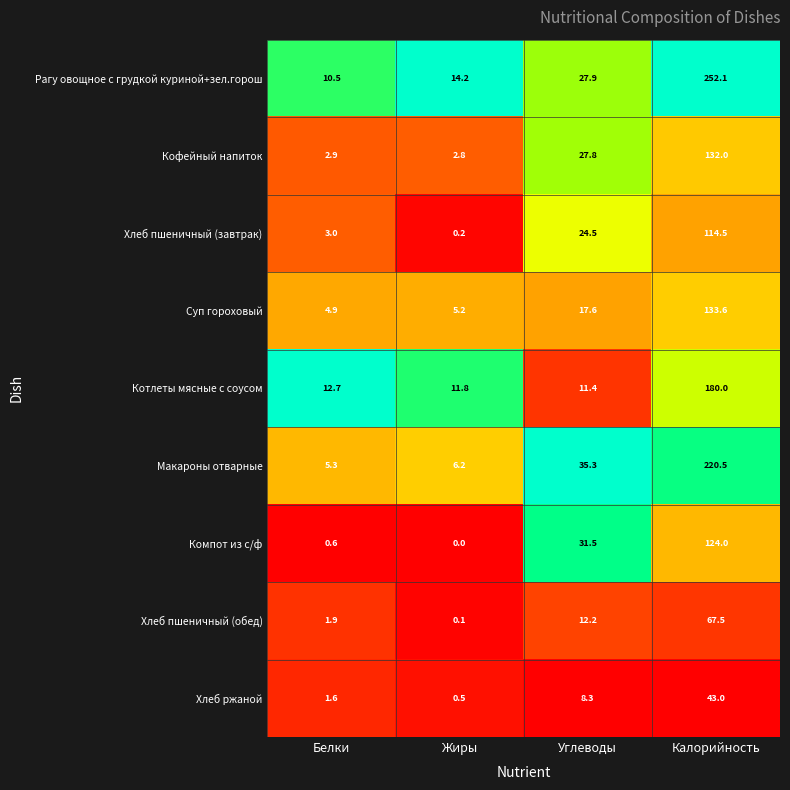

Which category has the lowest value in the Хлеб пшеничный (завтрак) series?

Жиры